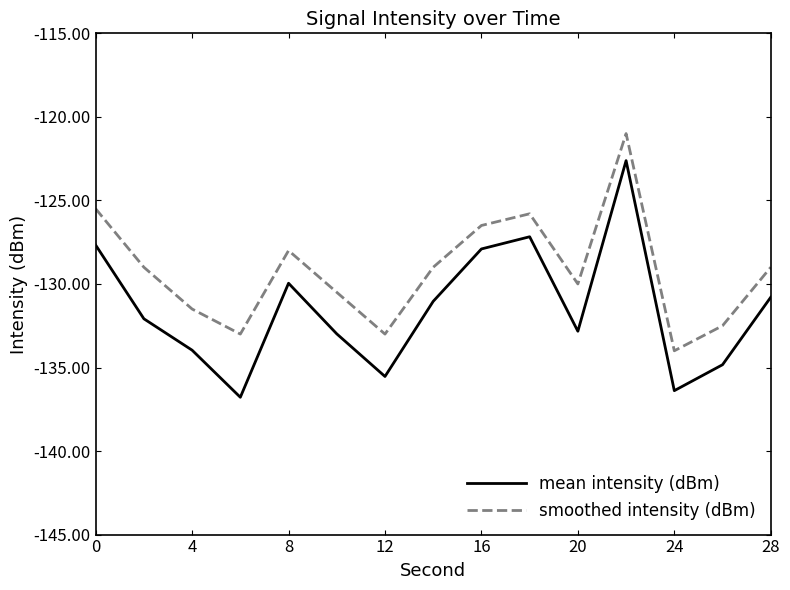

In smoothed intensity (dBm), how many points are higher than both neighbors (excluding endpoints)?

3